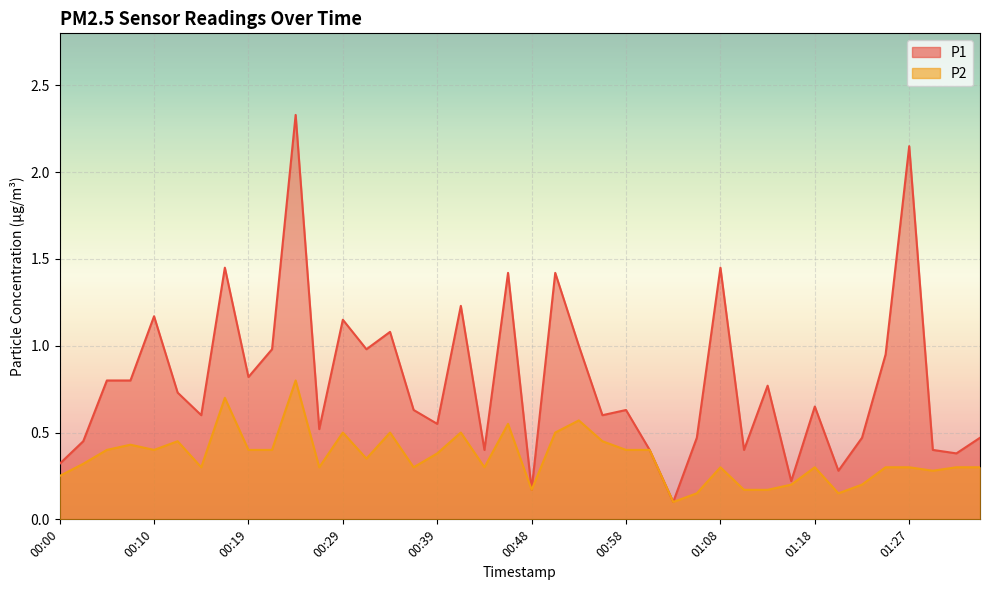

What is the difference between the P2 values at 01:03 and 00:07?

0.3